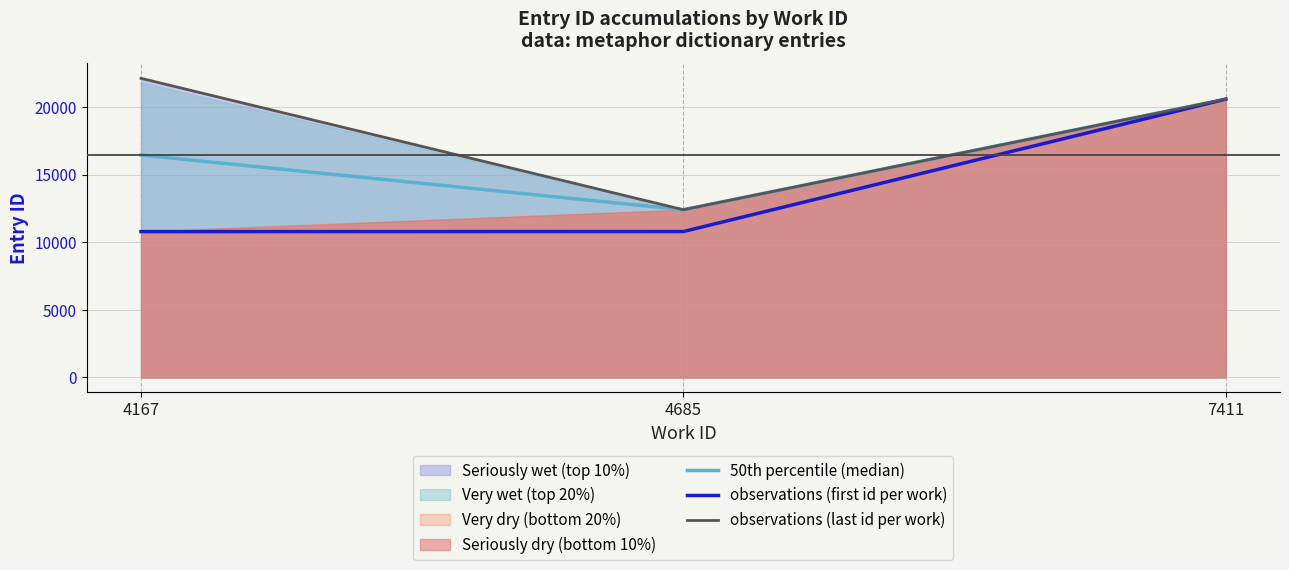

What is the value of the observations (first id per work) point at the 3rd from the left?

20571